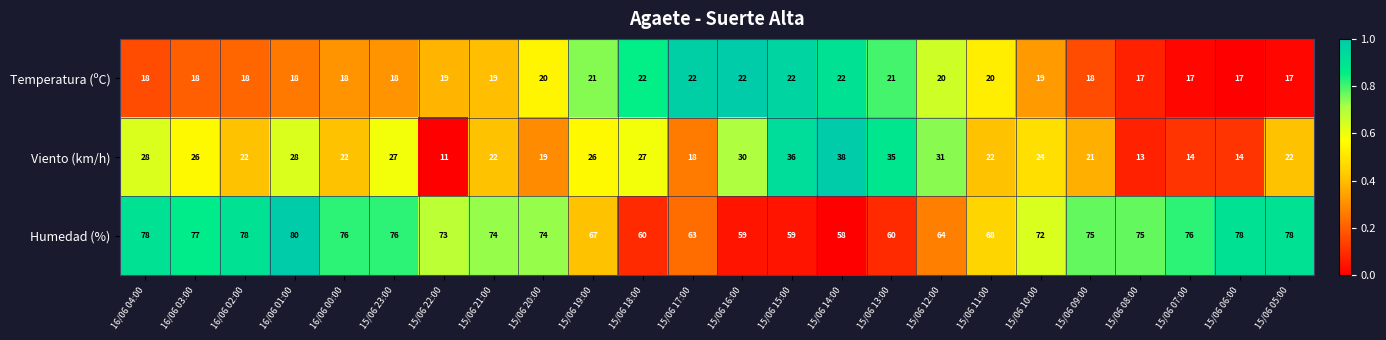

At 15/06 12:00, list the series in order from smallest to largest.

Temperatura (ºC), Viento (km/h), Humedad (%)